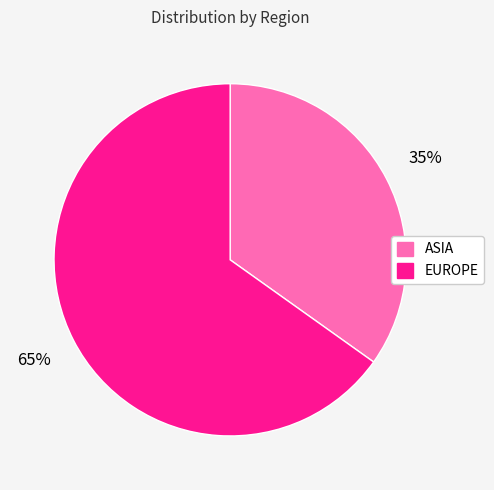

Which category has the biggest portion of the pie?

EUROPE